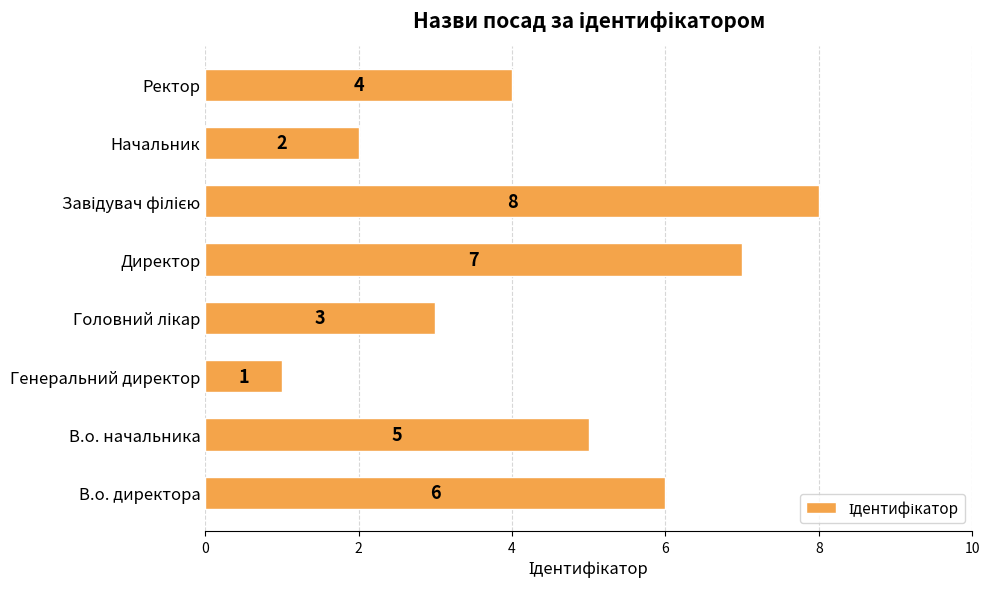

Are the bars horizontal?

Yes